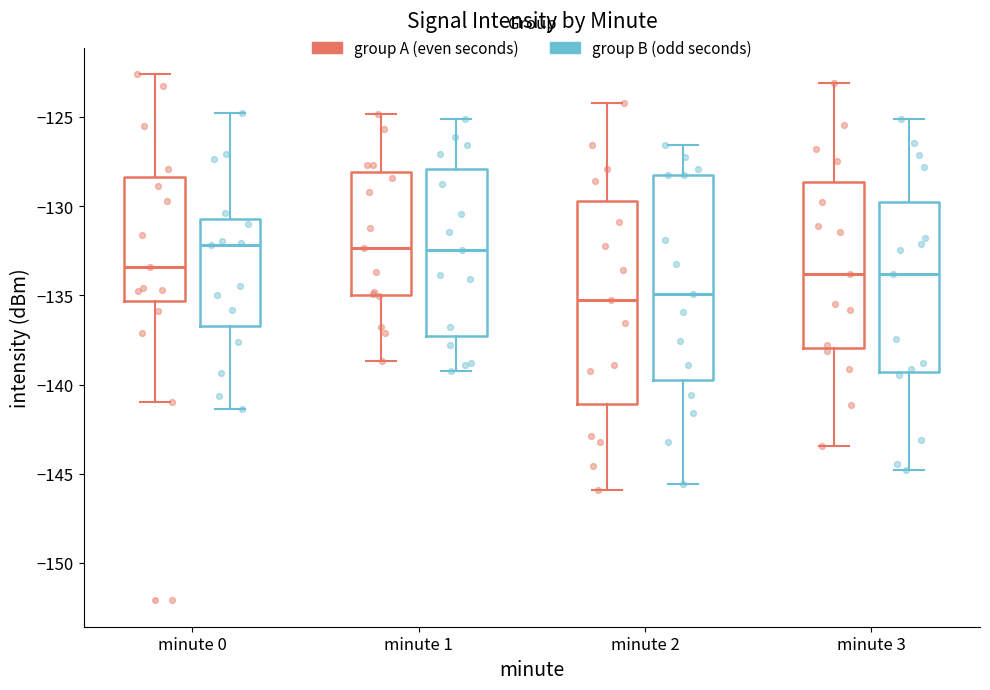

Where does the median line of the box for minute 2 (group B (odd seconds)) sit on the y-axis? The values are not printed on the chart, so give them approximately, as read against the axis.

-135.0